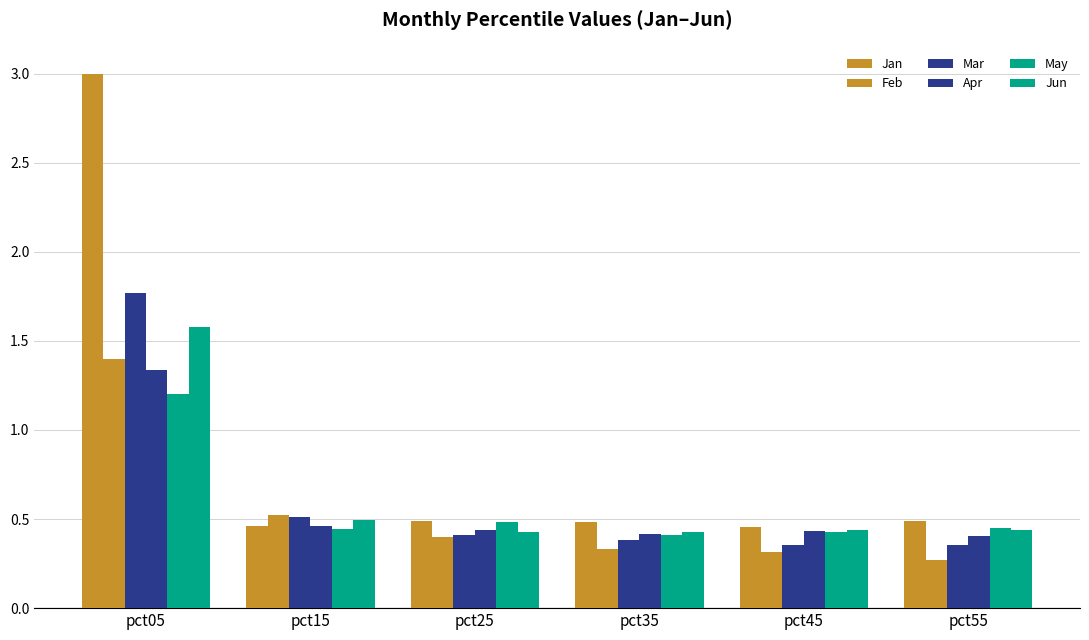

At how many categories does at least one series exceed 2?

1